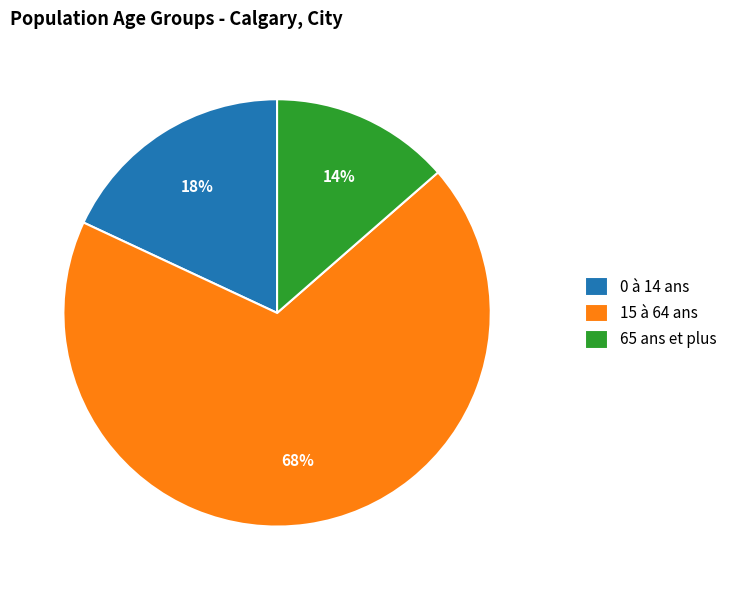

What is the largest slice in the pie chart?

15 à 64 ans